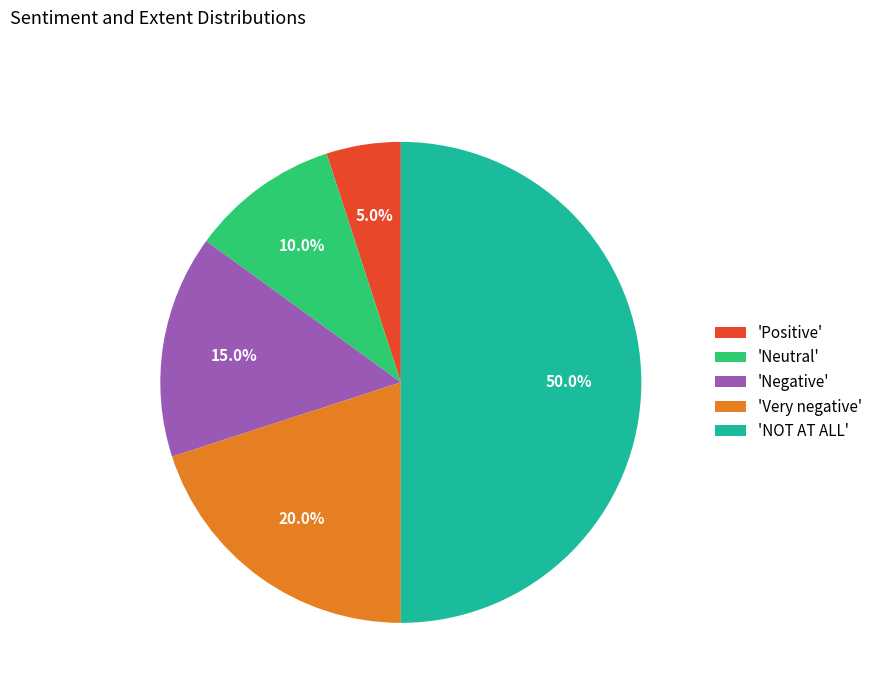

What is the smallest slice in the pie chart?

'Positive'